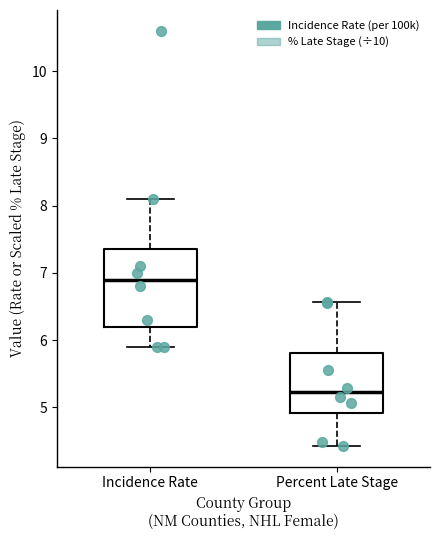

Which box has the lowest median line?

Percent Late Stage